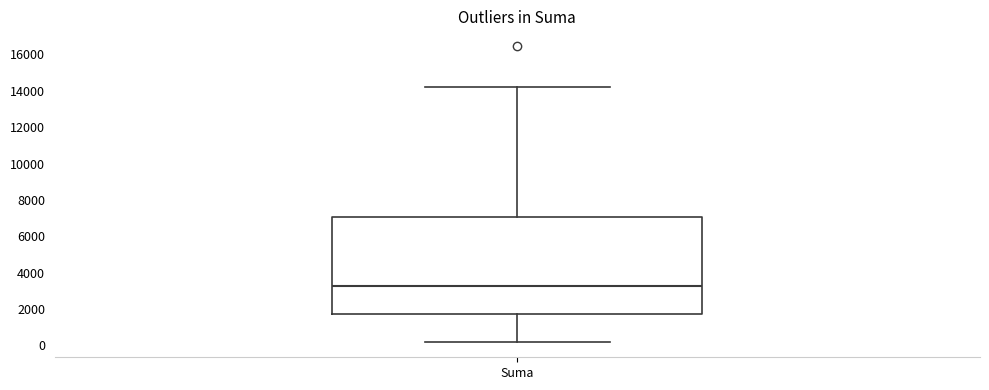

Transcribe this box plot: give where the median line is, the range the box spans, and where the two whiskers end, as read against the y-axis. The values are not printed on the chart, so give them approximately, as read against the axis.

median 3200, box 1800 to 7000, whiskers 200 to 14200